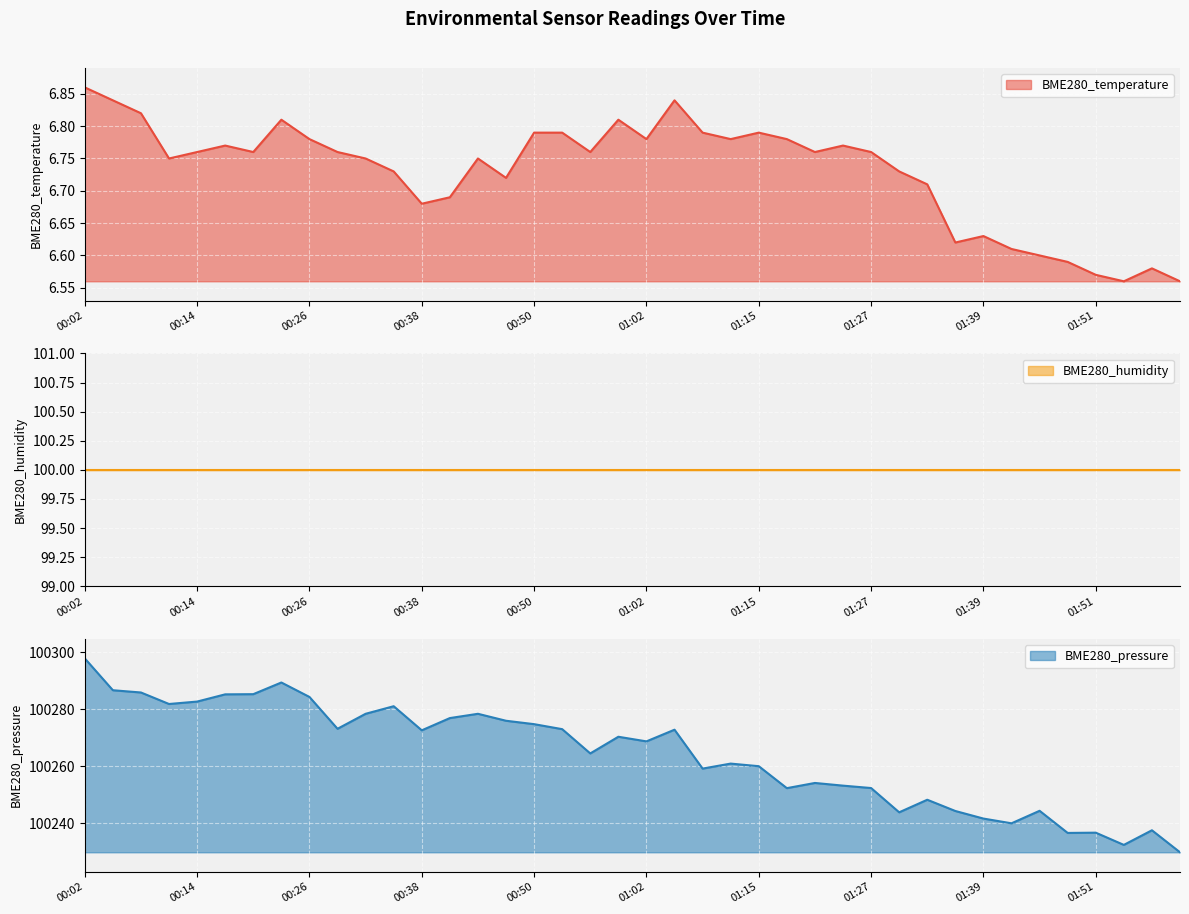

The BME280_temperature series shows 11.0 at 01:27. True or false?

False